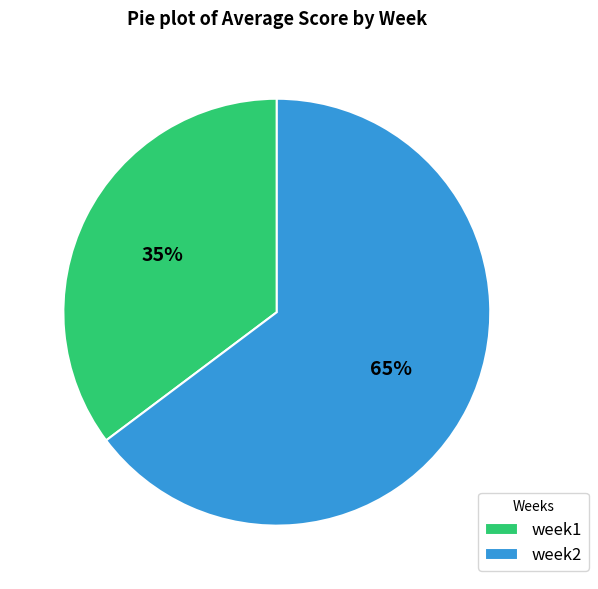

True or false: week2 accounts for 65% of the total.

True